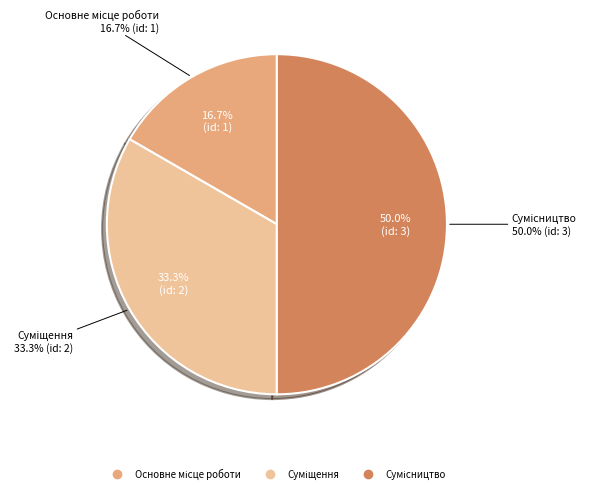

Is the sum of Основне місце роботи and Суміщення greater than half?

No